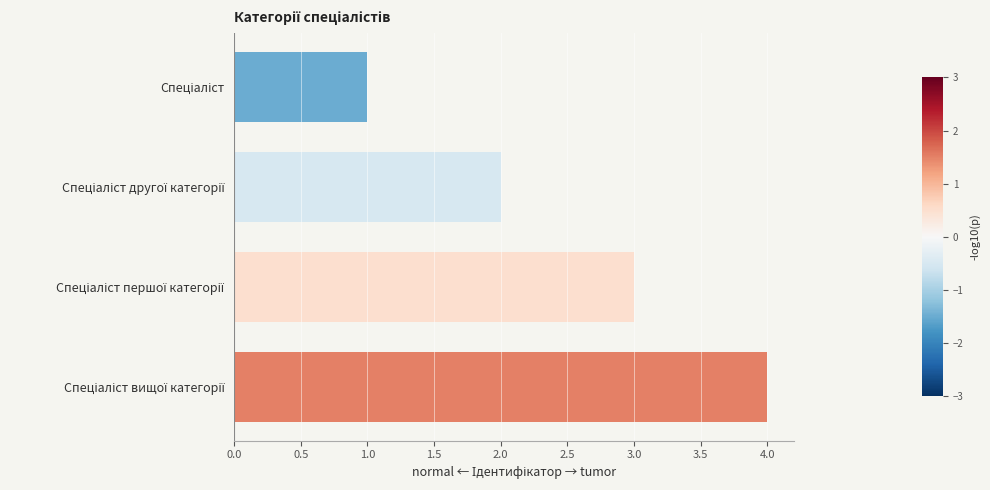

What is the difference between the maximum and minimum values?

3